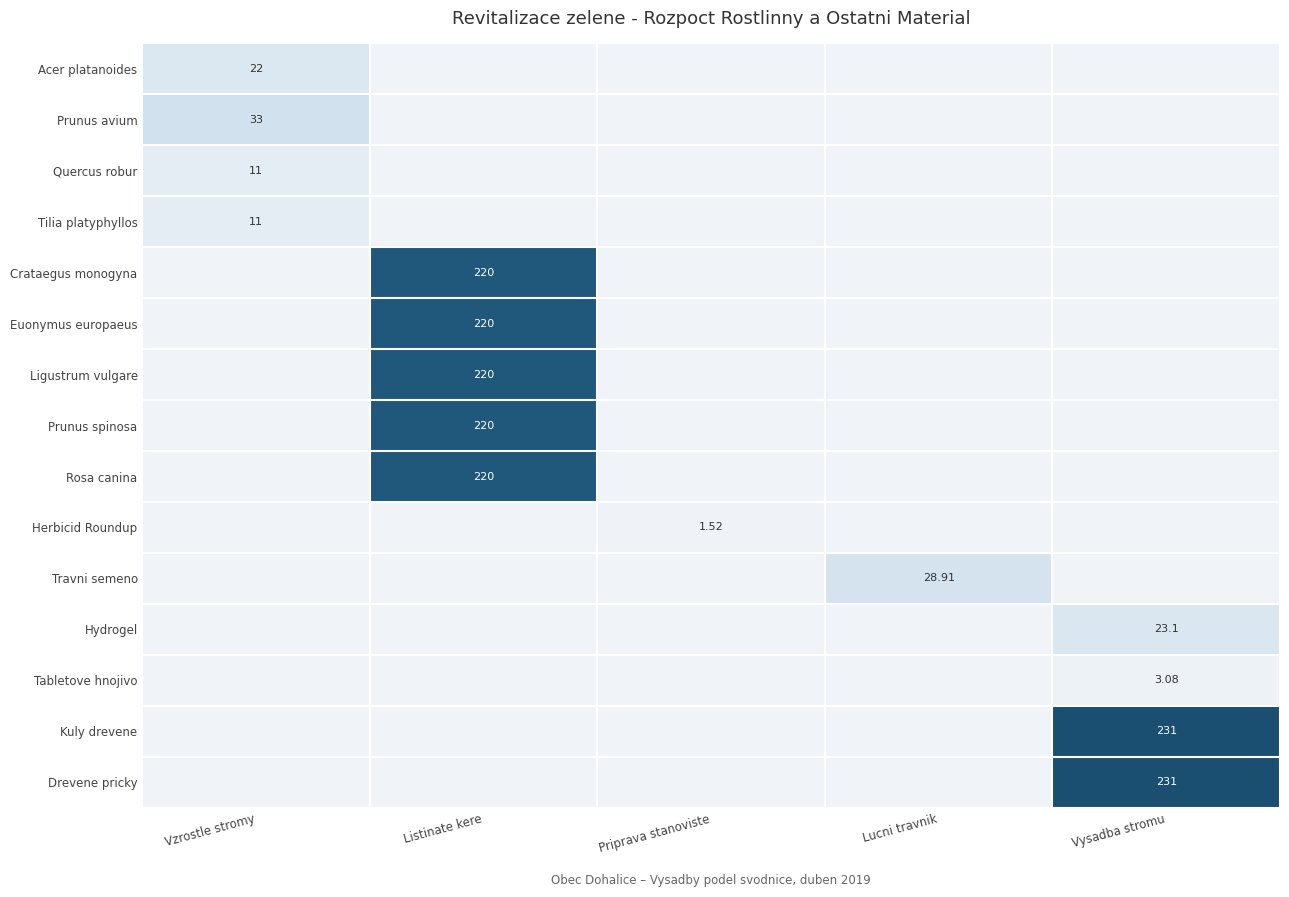

How many values in the Acer platanoides series exceed 0?

1